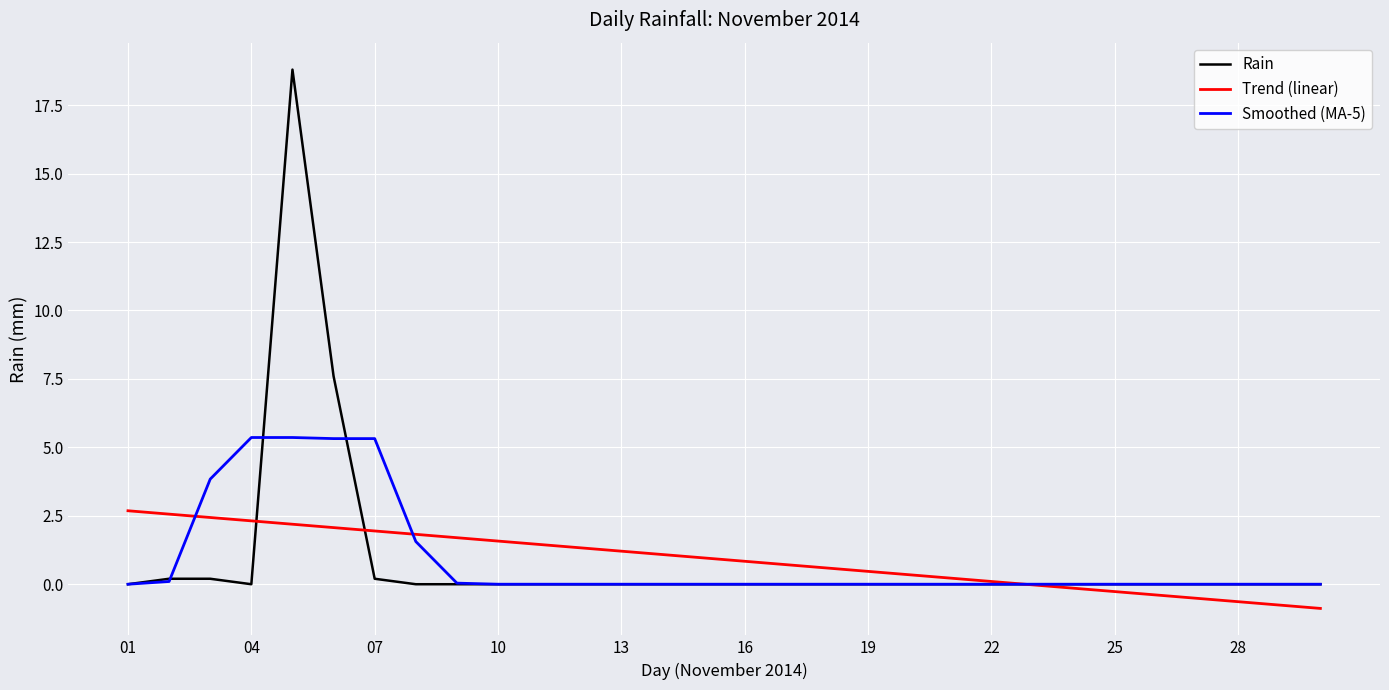

What is the maximum value for Trend (linear)?

2.7